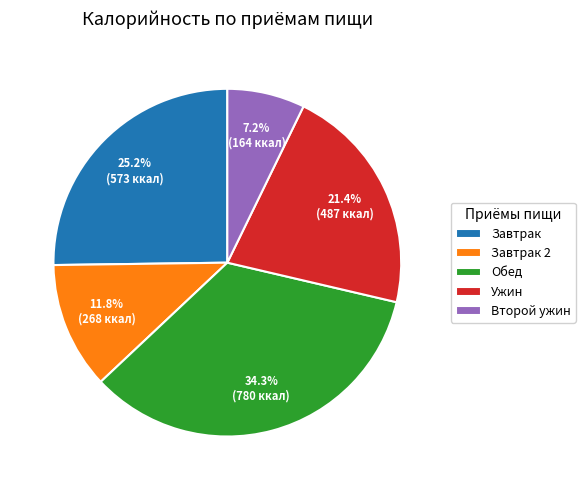

Is there any slice that represents more than half of the pie?

No